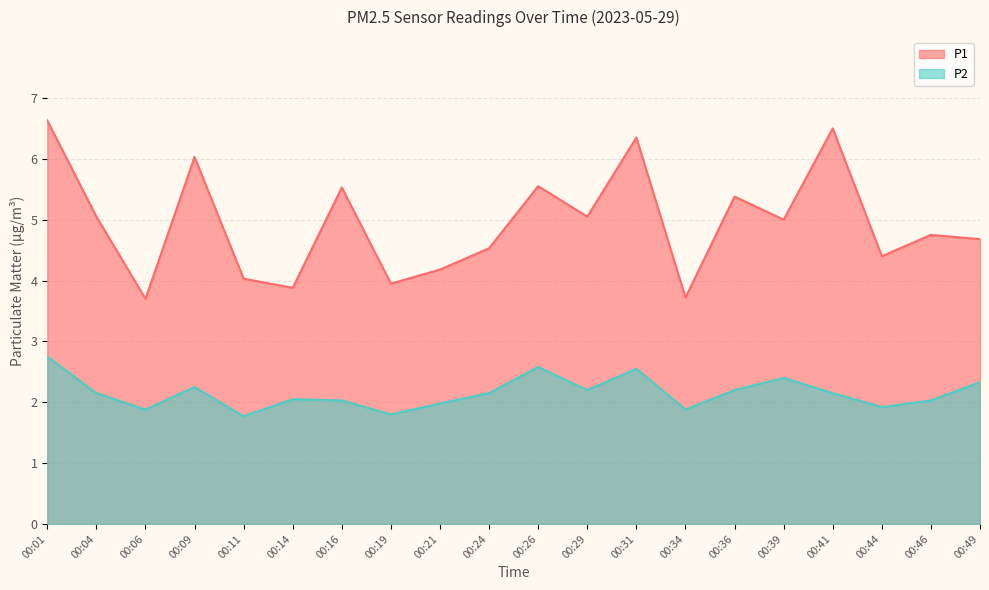

How many values in the P2 series exceed 2?

14